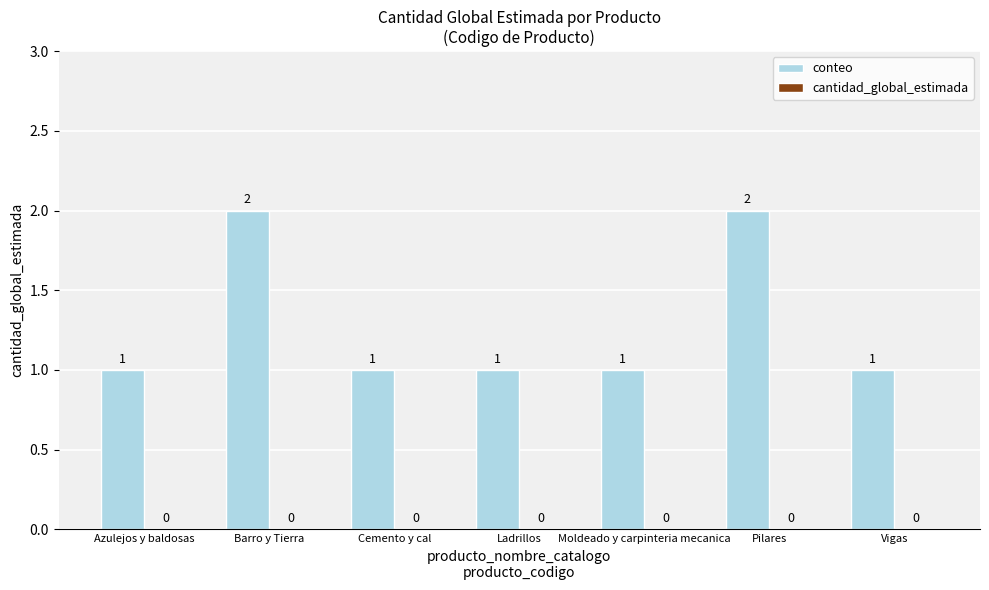

What is the greatest value displayed?

2